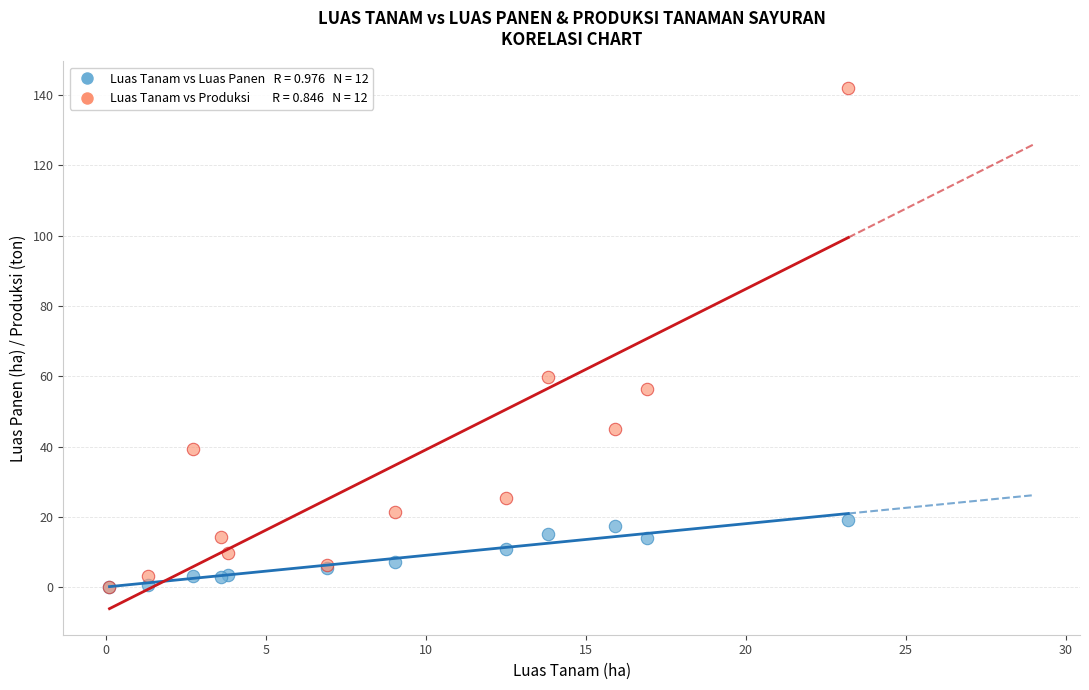

Across all series, what Y value is closest to 71?

59.7